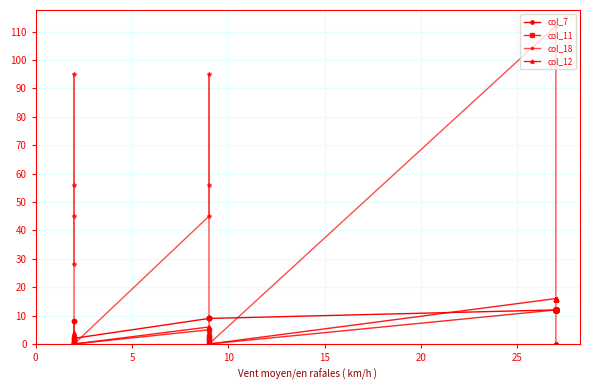

Rank the series by their maximum value, from lowest to highest.

col_7, col_11, col_12, col_18